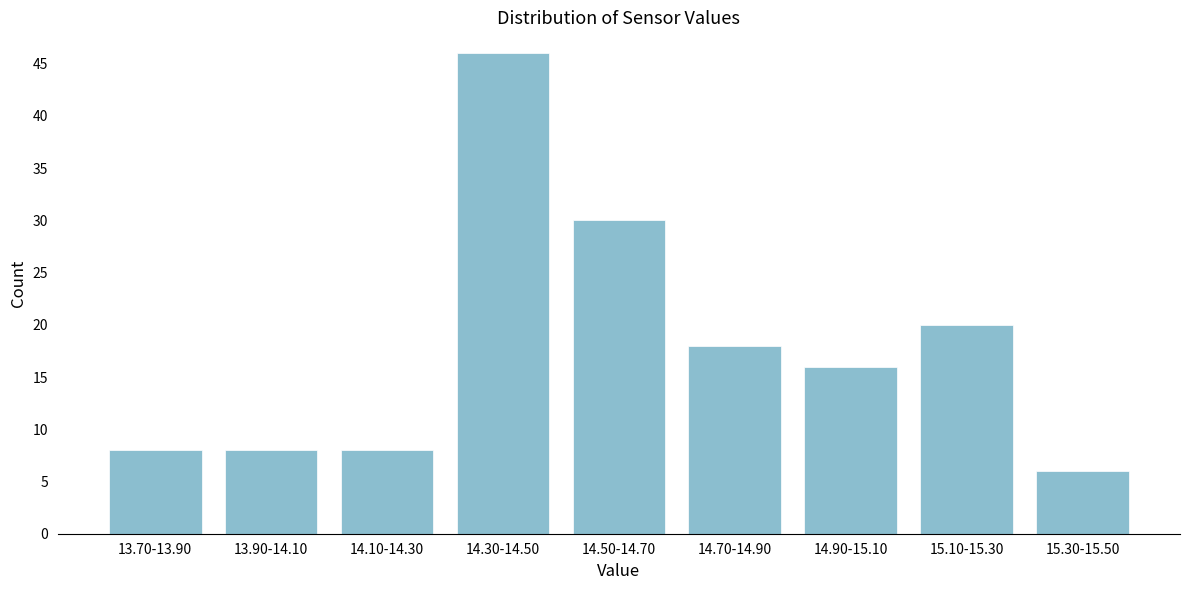

Reading left to right, transcribe all the data shown in this chart.

13.70-13.90=8	13.90-14.10=8	14.10-14.30=8	14.30-14.50=46	14.50-14.70=30	14.70-14.90=18	14.90-15.10=16	15.10-15.30=20	15.30-15.50=6